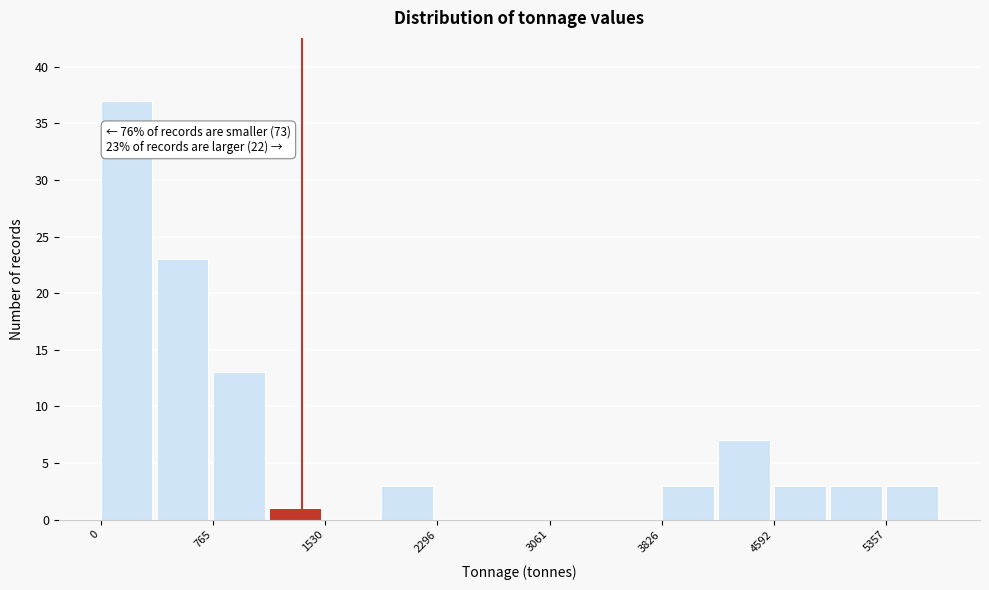

Read against the x-axis, roughly where is the centre of the tallest bar?

200